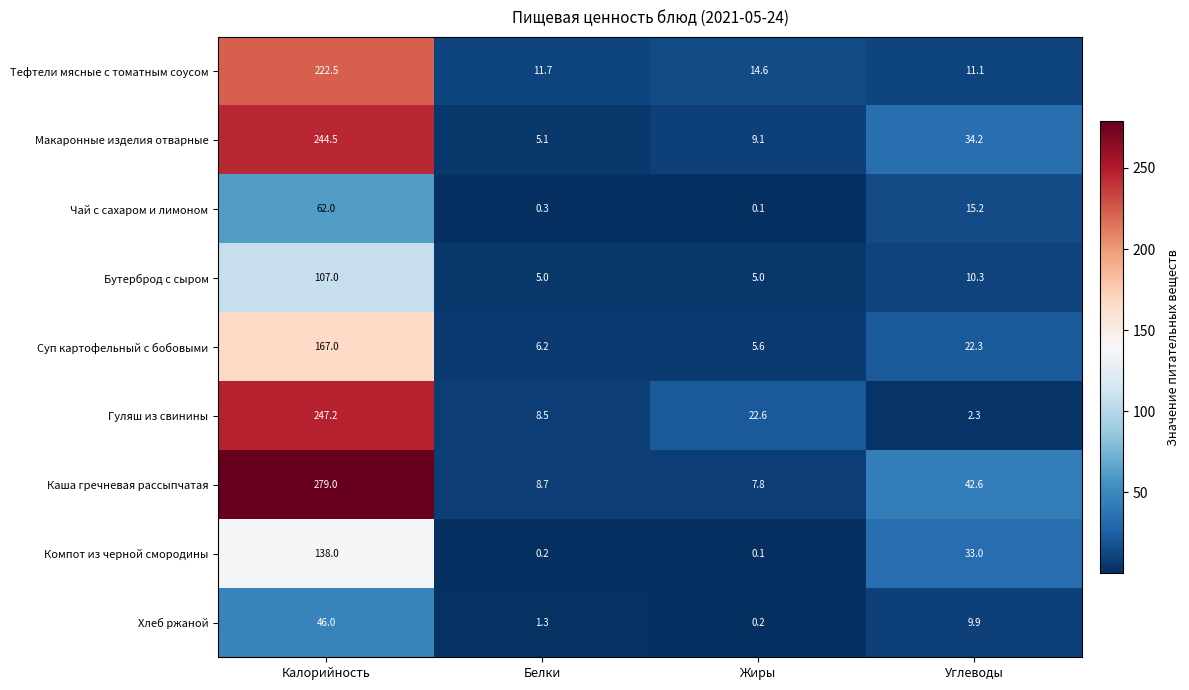

What is the total value across all series at Жиры?

65.1